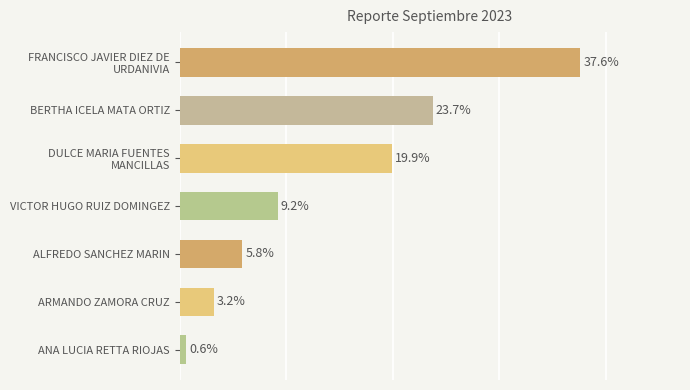

At which category does the chart reach its minimum across all series?

ANA LUCIA RETTA RIOJAS